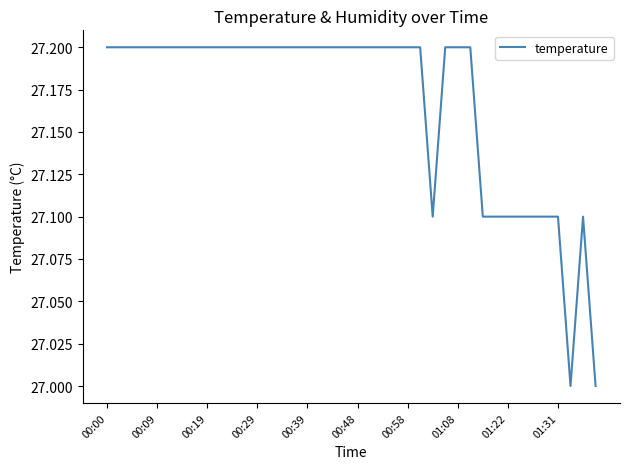

What is the difference between the maximum and minimum values?

0.2